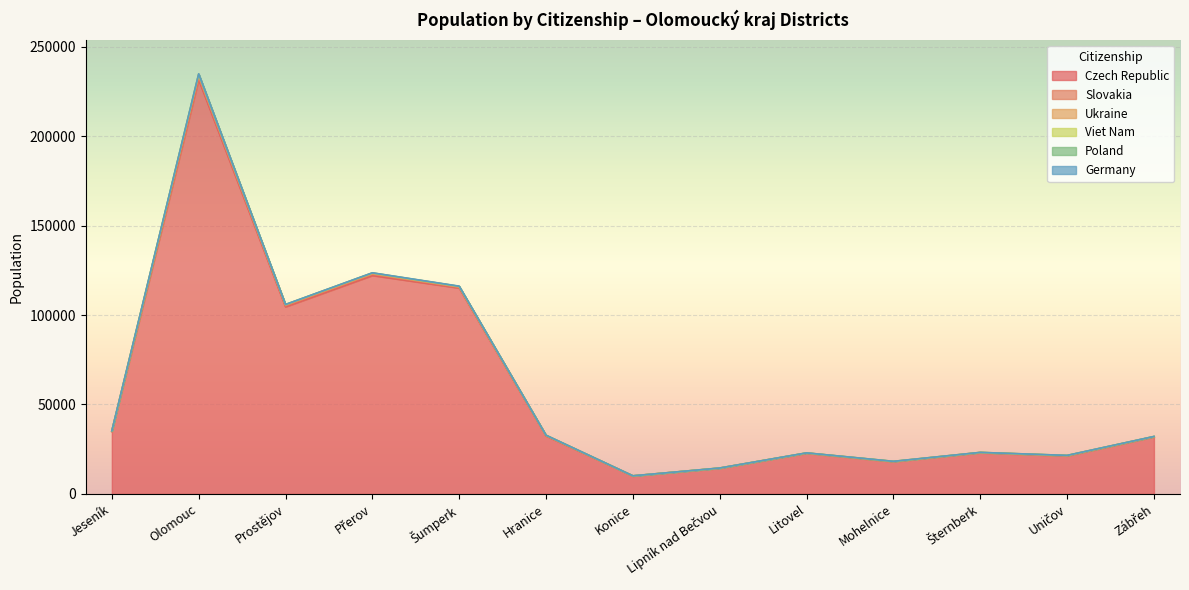

Rank the categories by Germany value from lowest to highest.

Konice, Lipník nad Bečvou, Šternberk, Litovel, Mohelnice, Uničov, Zábřeh, Hranice, Prostějov, Přerov, Jeseník, Šumperk, Olomouc